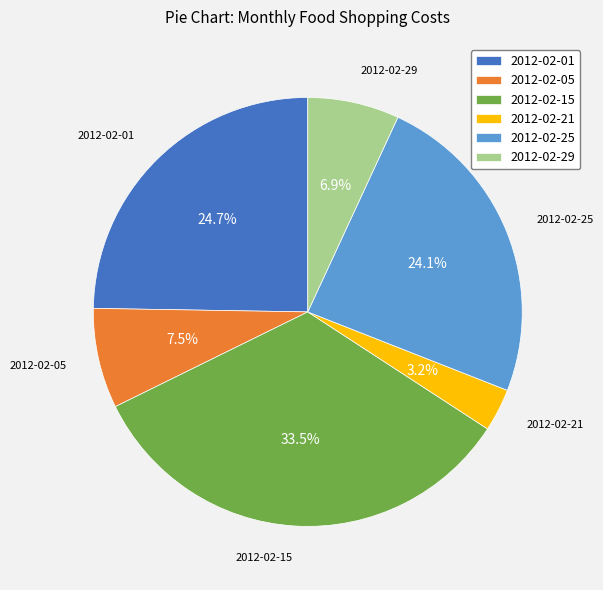

Is it true that 2012-02-25 is 24% of the pie?

True